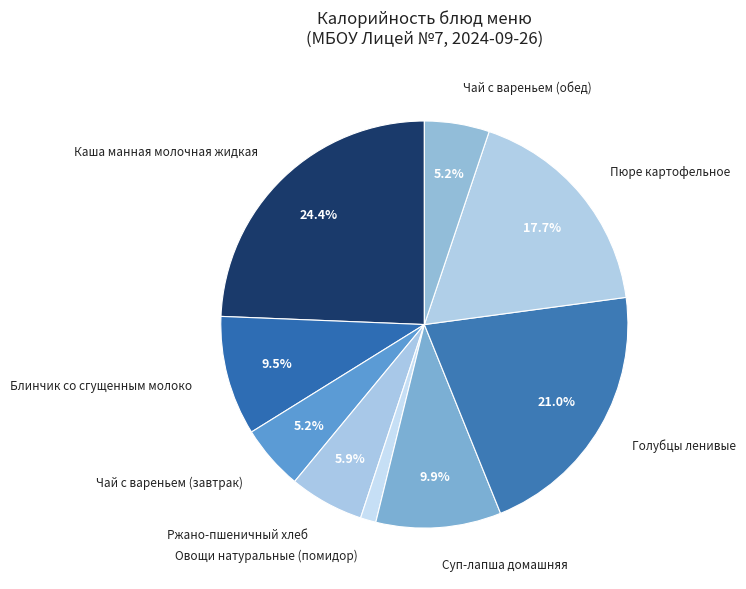

Does Голубцы ленивые represent more than half of the total?

No